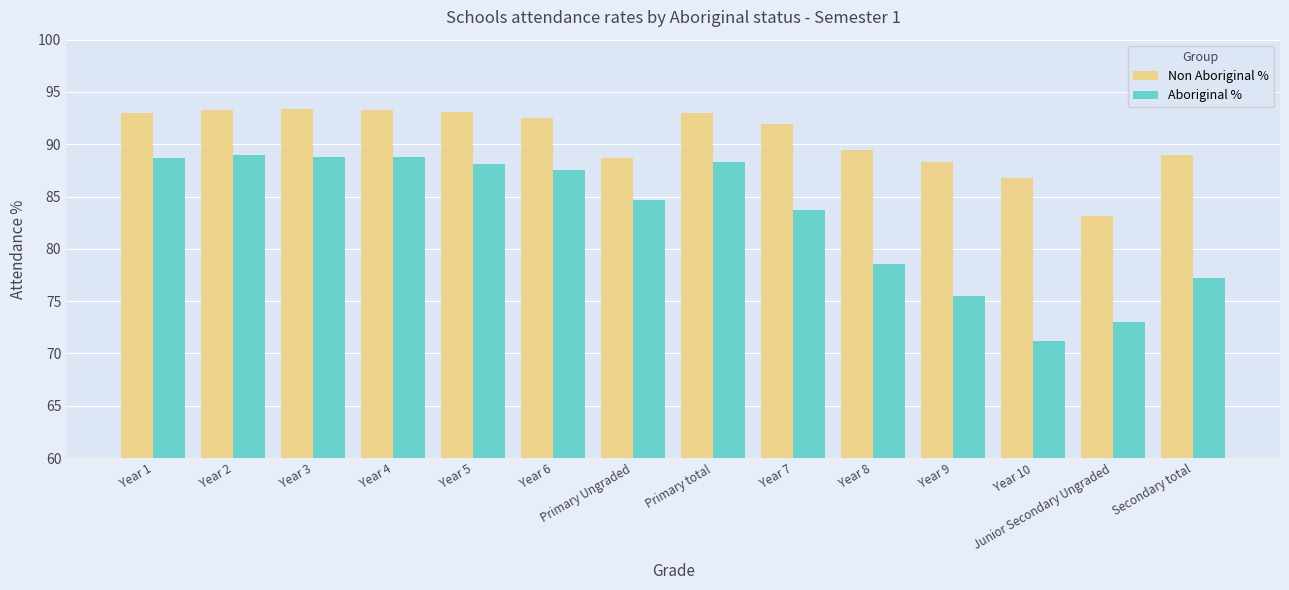

What position from the right is Year 9?

4